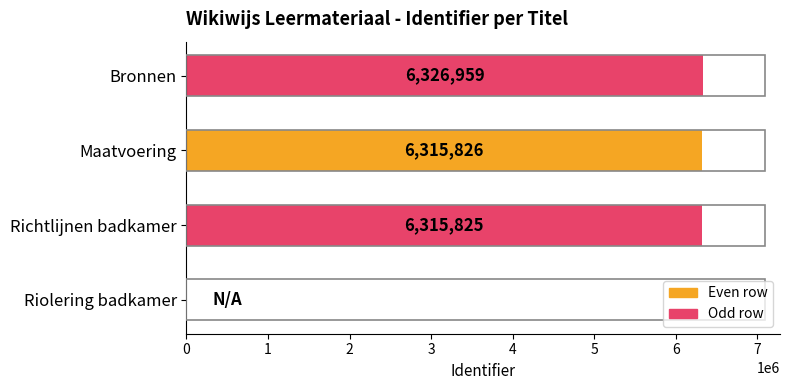

Which has a higher value, Maatvoering or Richtlijnen badkamer?

Maatvoering